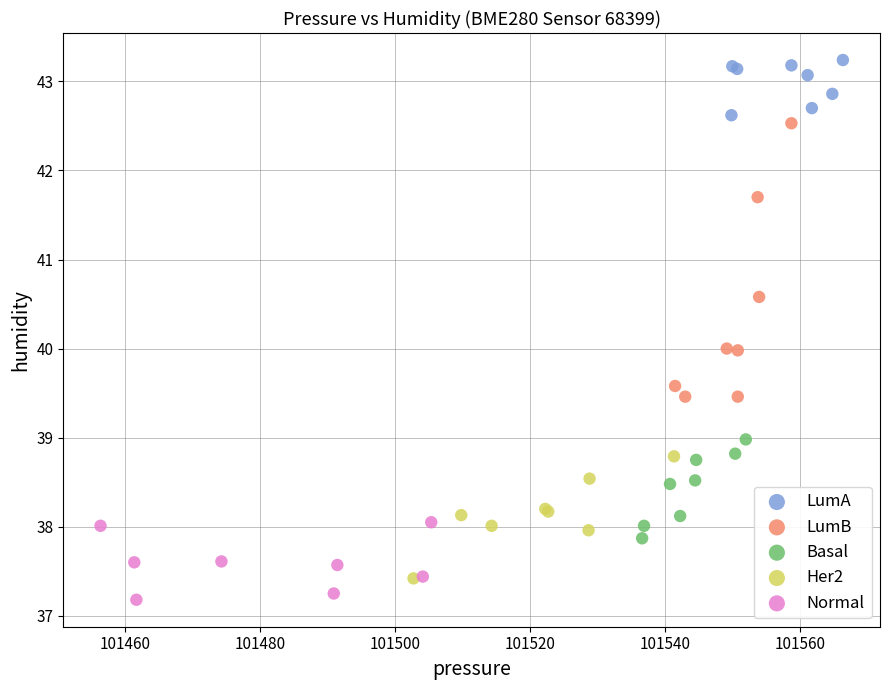

Which series has the largest Y range (max minus min)?

LumB